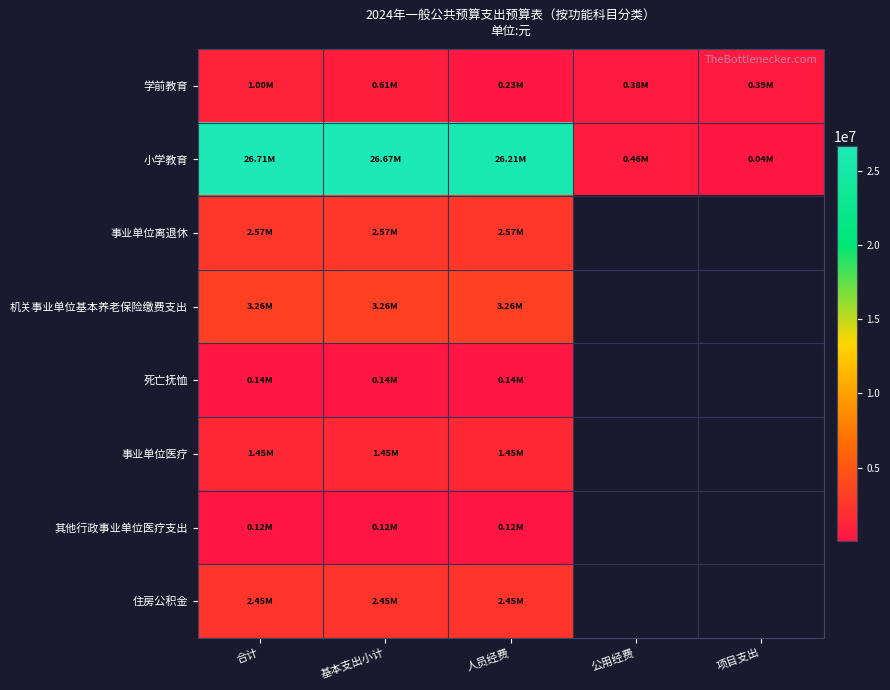

What is the difference between the second highest and second lowest values in the 学前教育 series?

225442.7